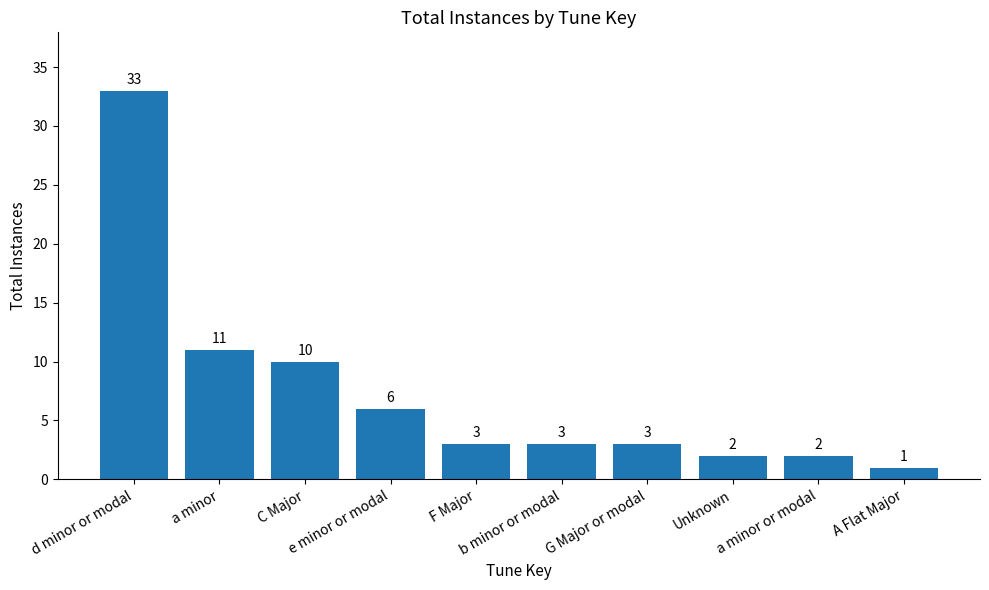

What is the difference between the maximum and second lowest values?

31